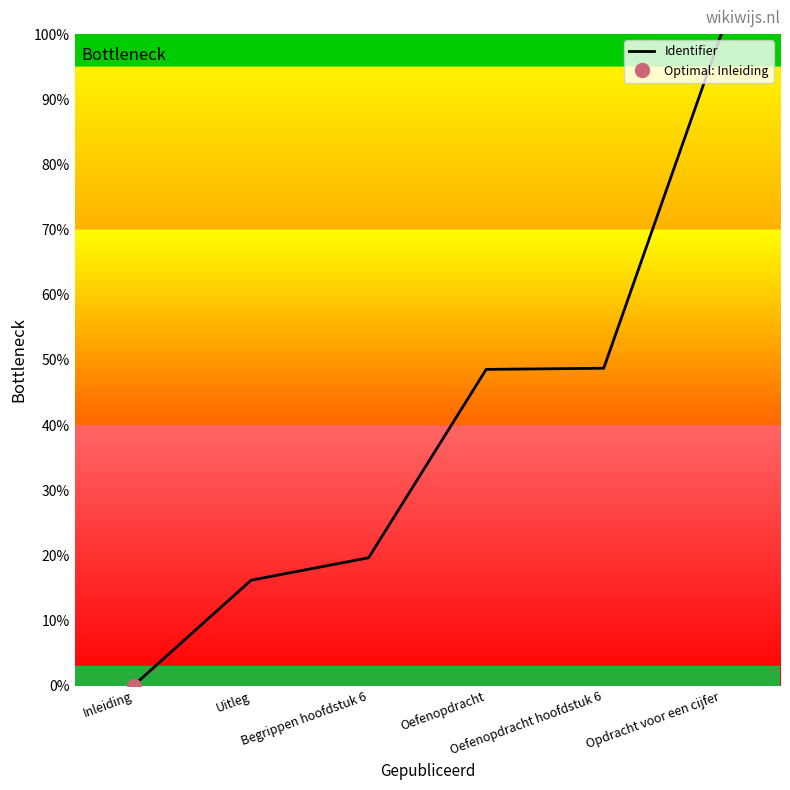

What is the ratio of the value at Oefenopdracht to the value at Opdracht voor een cijfer?

0.5